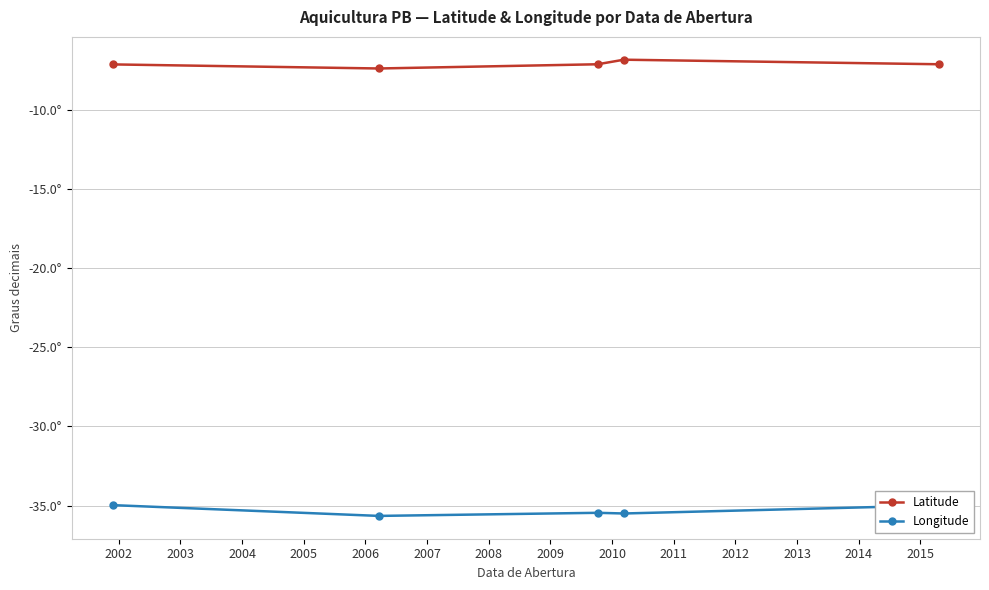

True or false: Longitude and Latitude cross at least once.

False